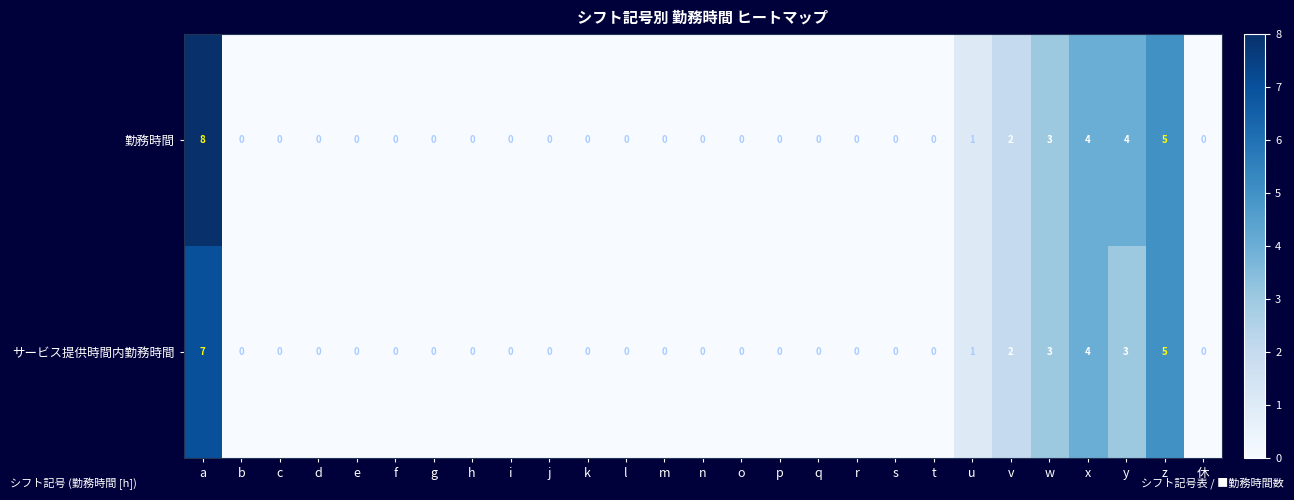

At which label does サービス提供時間内勤務時間 reach its peak?

a